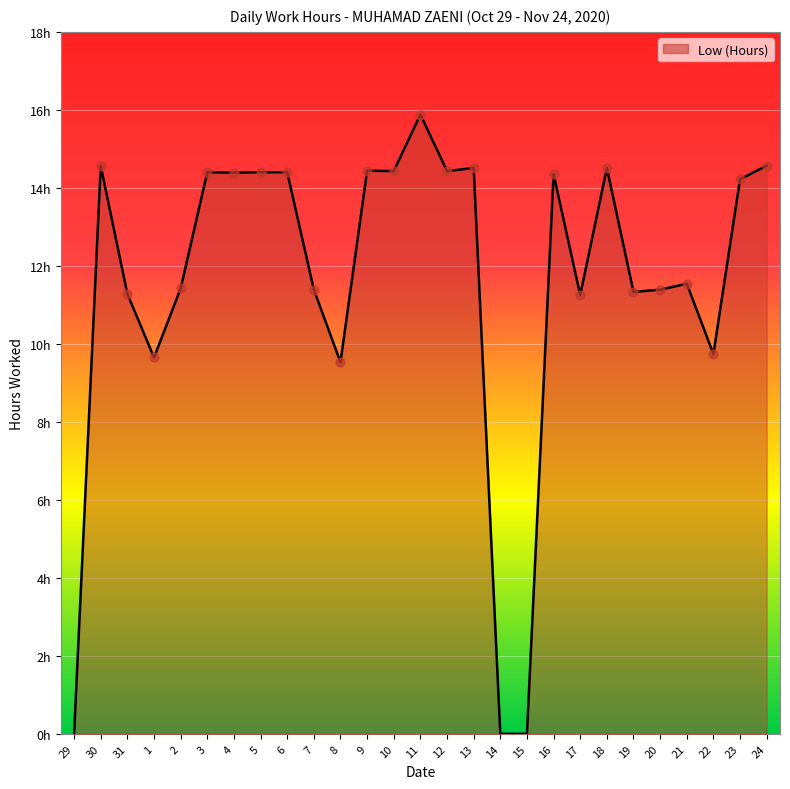

What is the change in value from 1 to 8?

-0.1